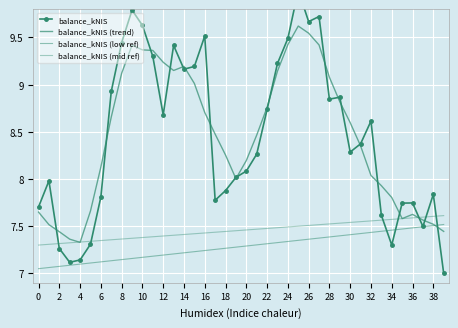

What are all the series names shown in the legend?

balance_kNIS, balance_kNIS (trend), balance_kNIS (low ref), balance_kNIS (mid ref)